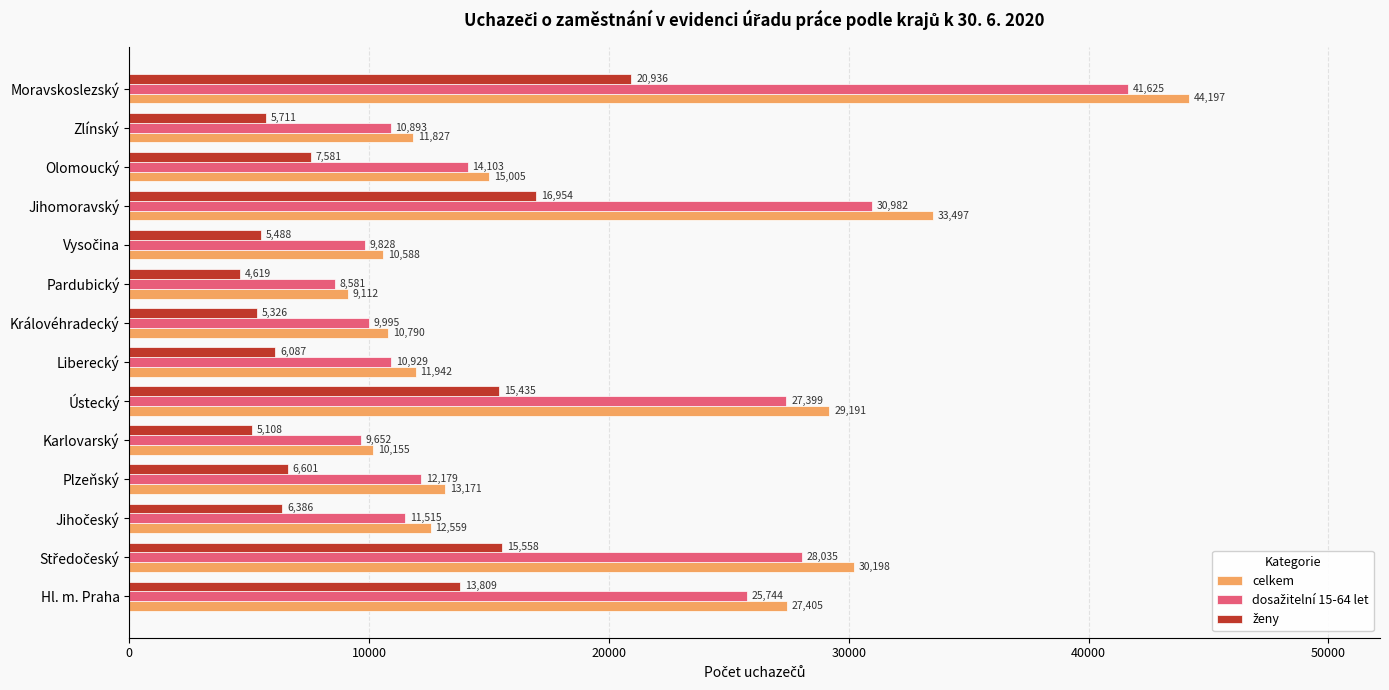

True or false: celkem has a value of 11827 at Zlínský.

True